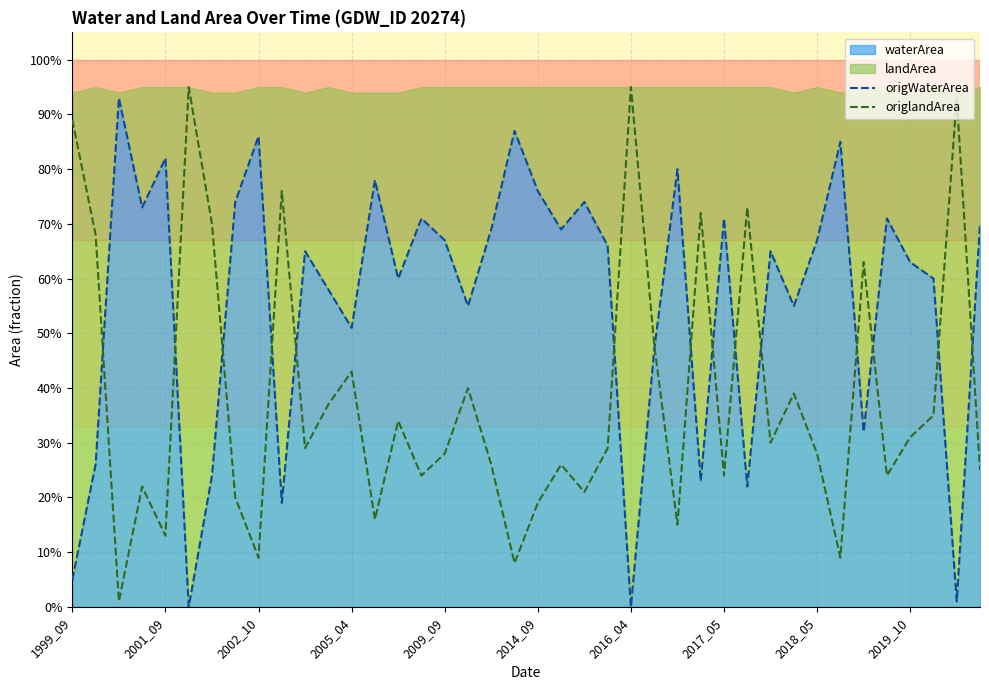

How many categories are shown in the chart?

40